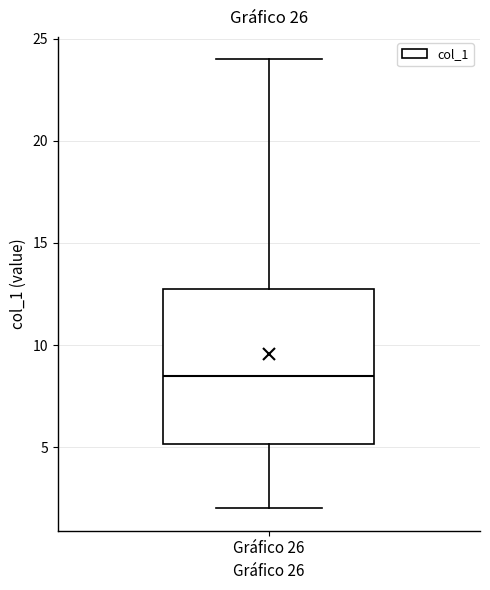

Where is the lower edge of the box for Gráfico 26 on the y-axis? The values are not printed on the chart, so give them approximately, as read against the axis.

5.0